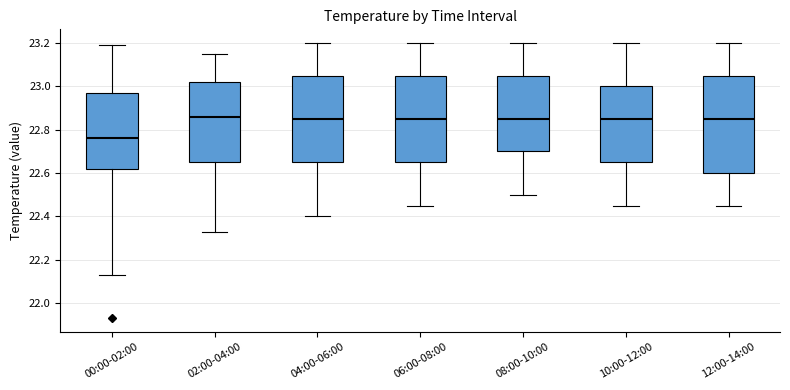

Reading left to right, transcribe this box plot: for each box, give where its median line is, the range the box spans, and where its two whiskers end, as read against the y-axis. The values are not printed on the chart, so give them approximately, as read against the axis.

00:00-02:00: median 22.76, box 22.62 to 22.98, whiskers 22.14 to 23.20
02:00-04:00: median 22.86, box 22.66 to 23.02, whiskers 22.34 to 23.16
04:00-06:00: median 22.86, box 22.66 to 23.06, whiskers 22.40 to 23.20
06:00-08:00: median 22.86, box 22.66 to 23.06, whiskers 22.46 to 23.20
08:00-10:00: median 22.86, box 22.70 to 23.06, whiskers 22.50 to 23.20
10:00-12:00: median 22.86, box 22.66 to 23.00, whiskers 22.46 to 23.20
12:00-14:00: median 22.86, box 22.60 to 23.06, whiskers 22.46 to 23.20